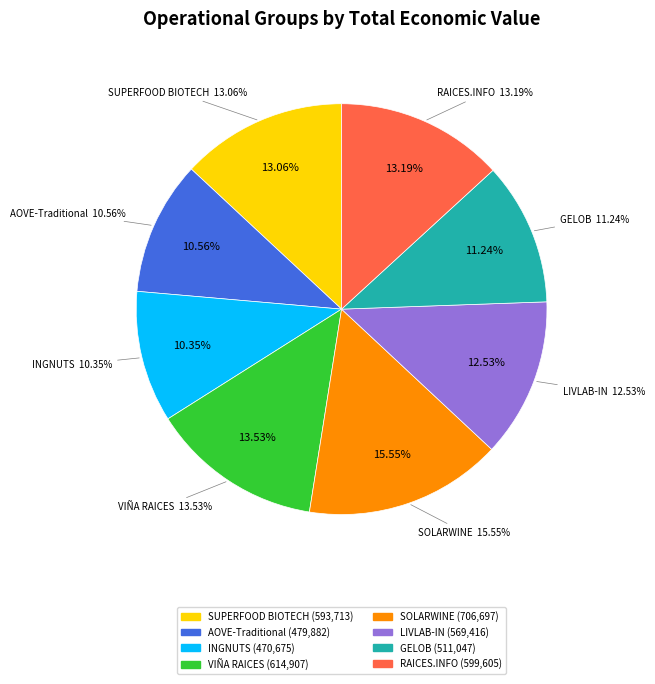

Is it true that AOVE-Traditional is 11% of the pie?

True